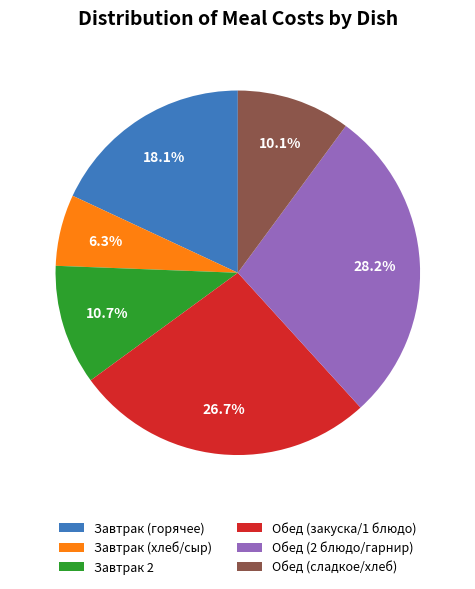

Rank the categories by value from lowest to highest.

Завтрак (хлеб/сыр), Обед (сладкое/хлеб), Завтрак 2, Завтрак (горячее), Обед (закуска/1 блюдо), Обед (2 блюдо/гарнир)